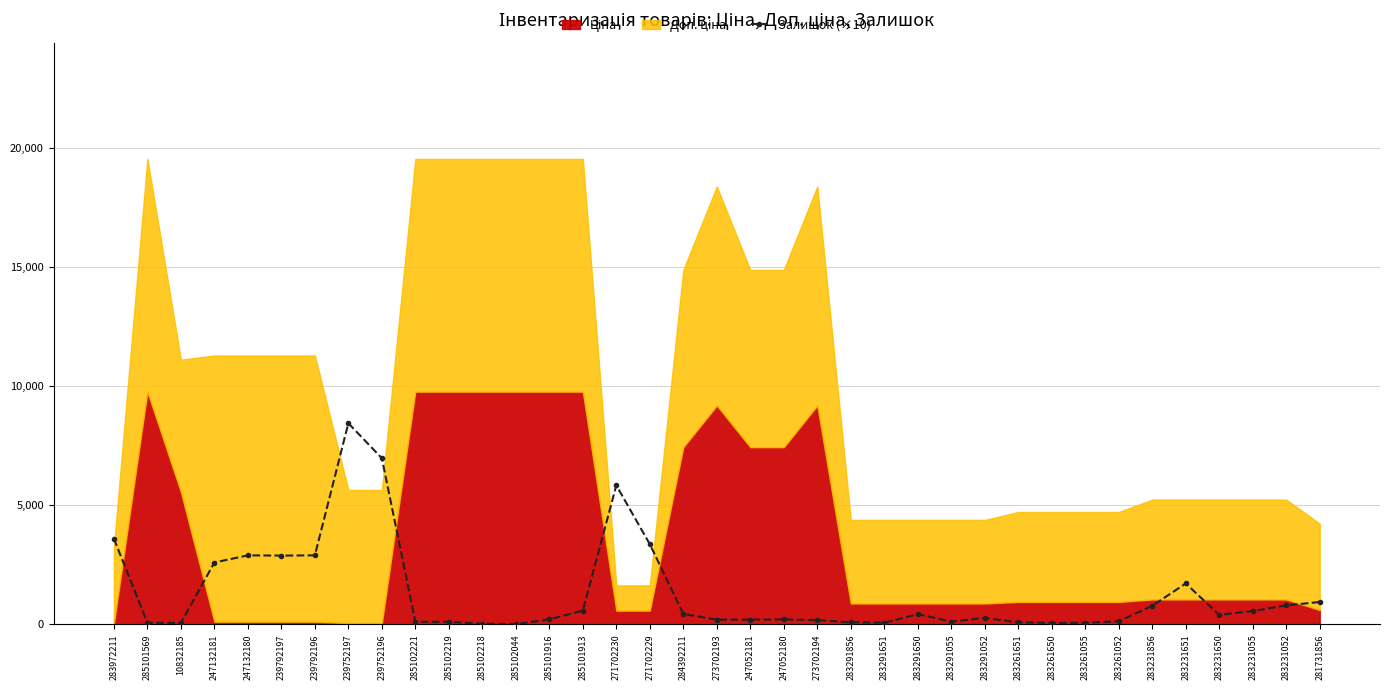

What position from the right is 285102221?

28